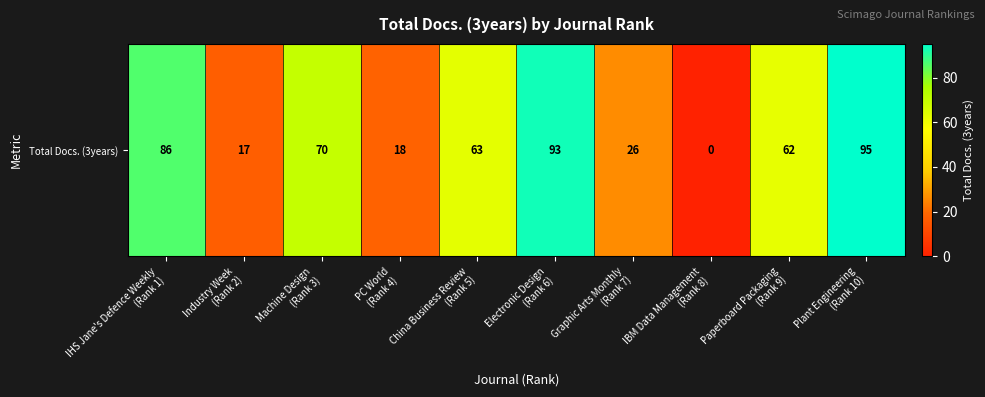

Is it true that the value at IBM Data Management
(Rank 8) is -51?

False